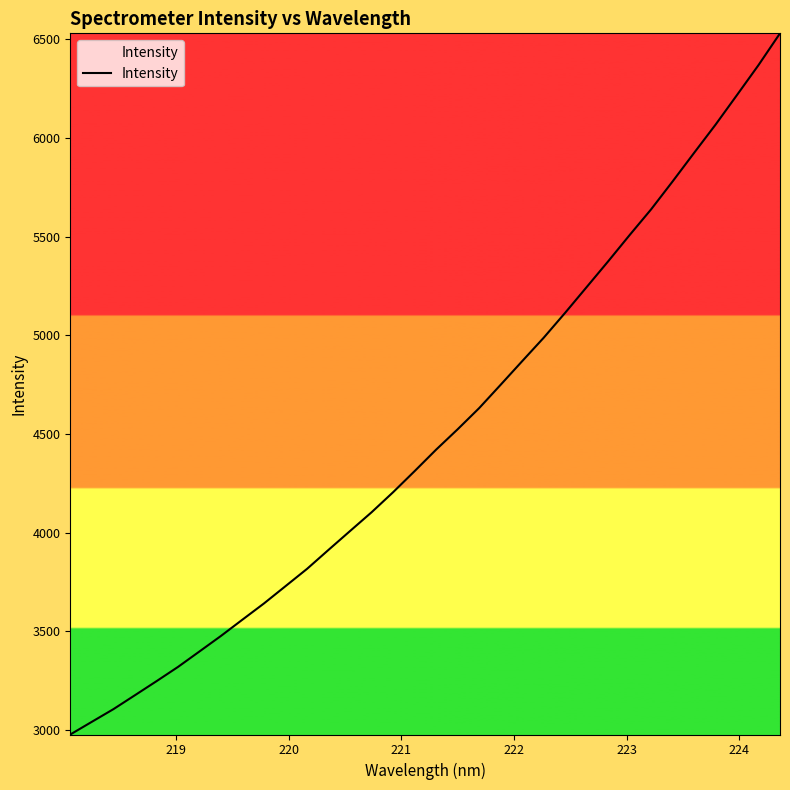

What is the difference between the maximum and minimum values?

3551.5